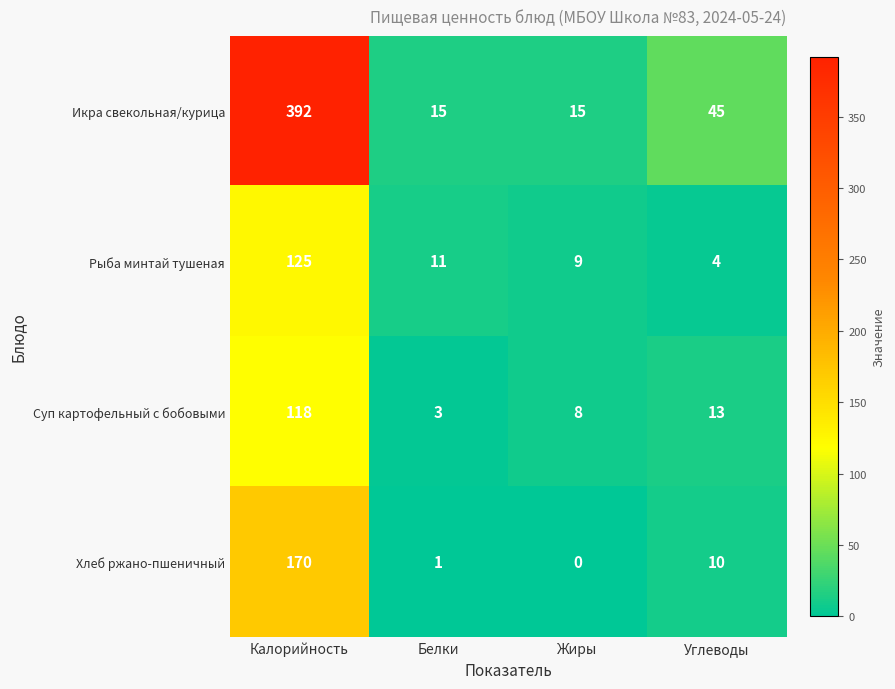

Which series changed the most between Белки and Жиры?

Суп картофельный с бобовыми